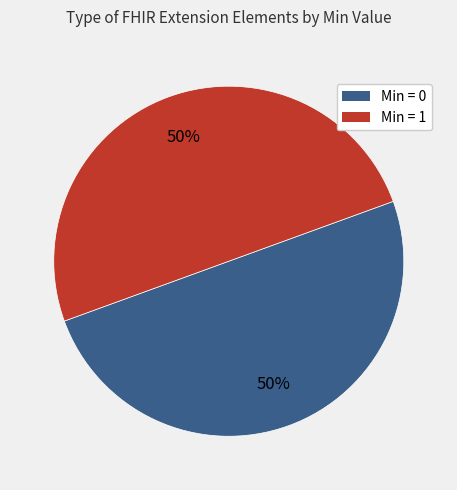

The Min = 1 slice represents 60% of the pie. True or false?

False